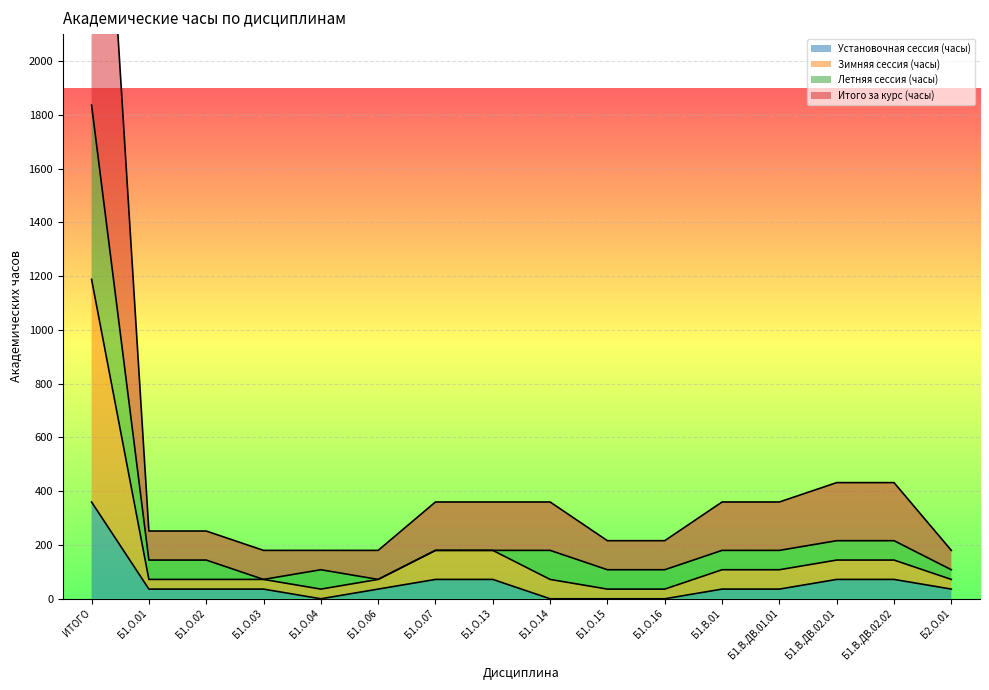

At which category does Зимняя сессия (часы) reach its first local valley?

Б1.О.04